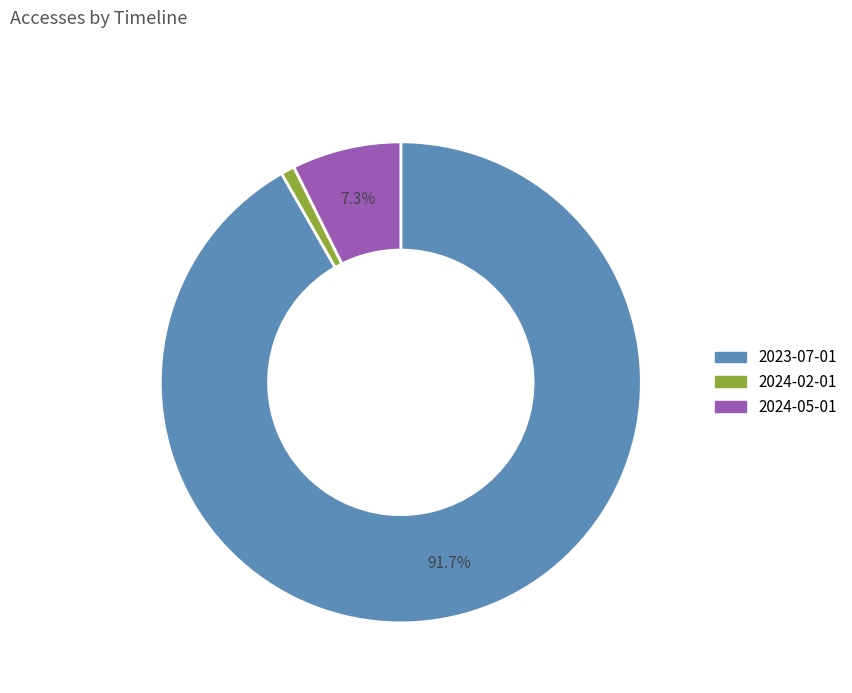

Count the number of slices in the pie.

3